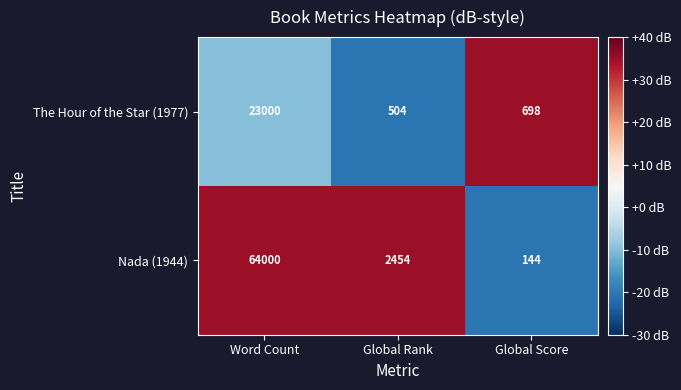

How many distinct data groups are displayed?

2